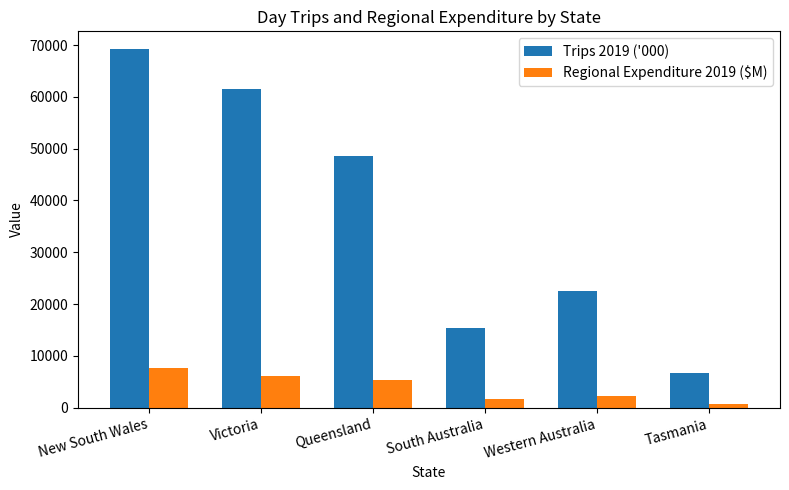

How many values in the Trips 2019 ('000) series are below 48508?

3